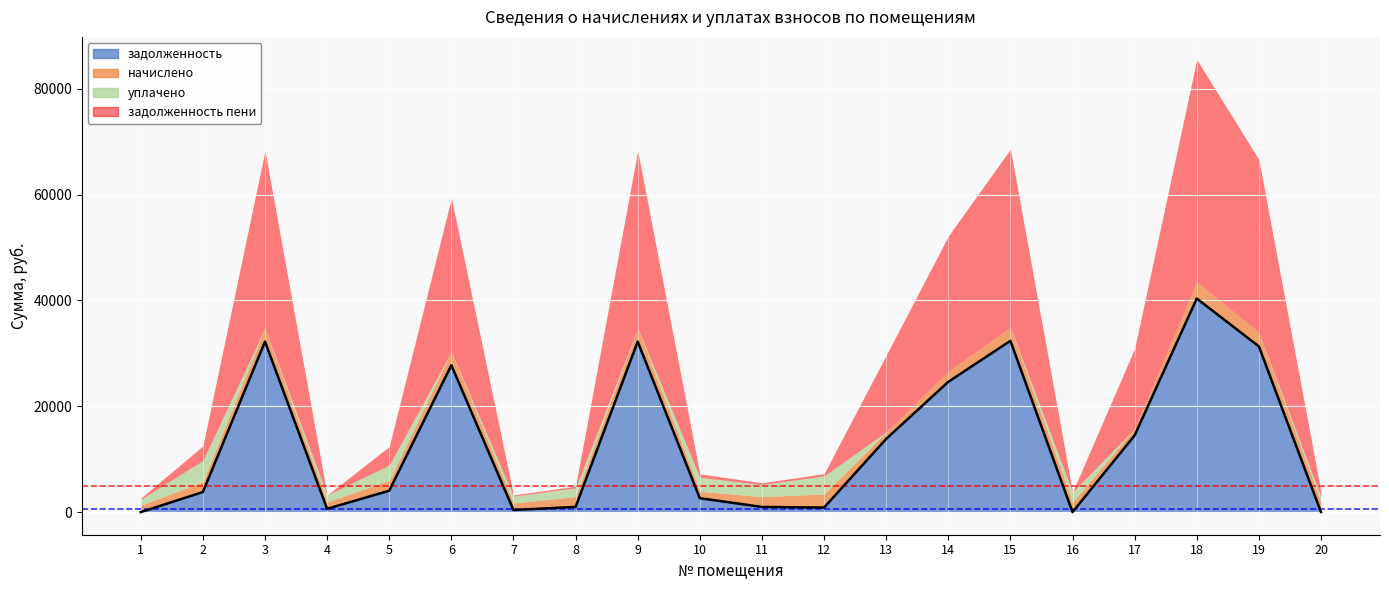

Which series ends up on top after the final intersection of задолженность and начислено?

начислено